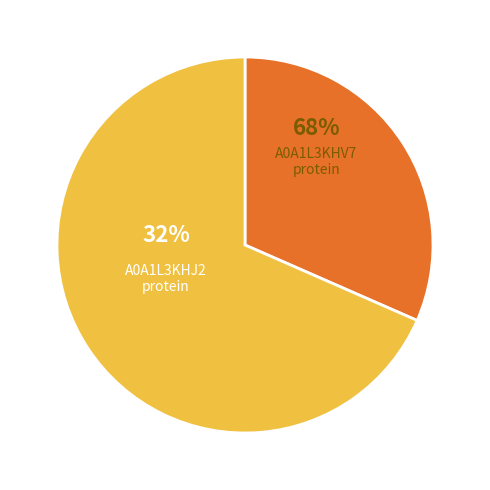

Is it true that A0A1L3KHJ2_9VIRU is 43% of the pie?

False